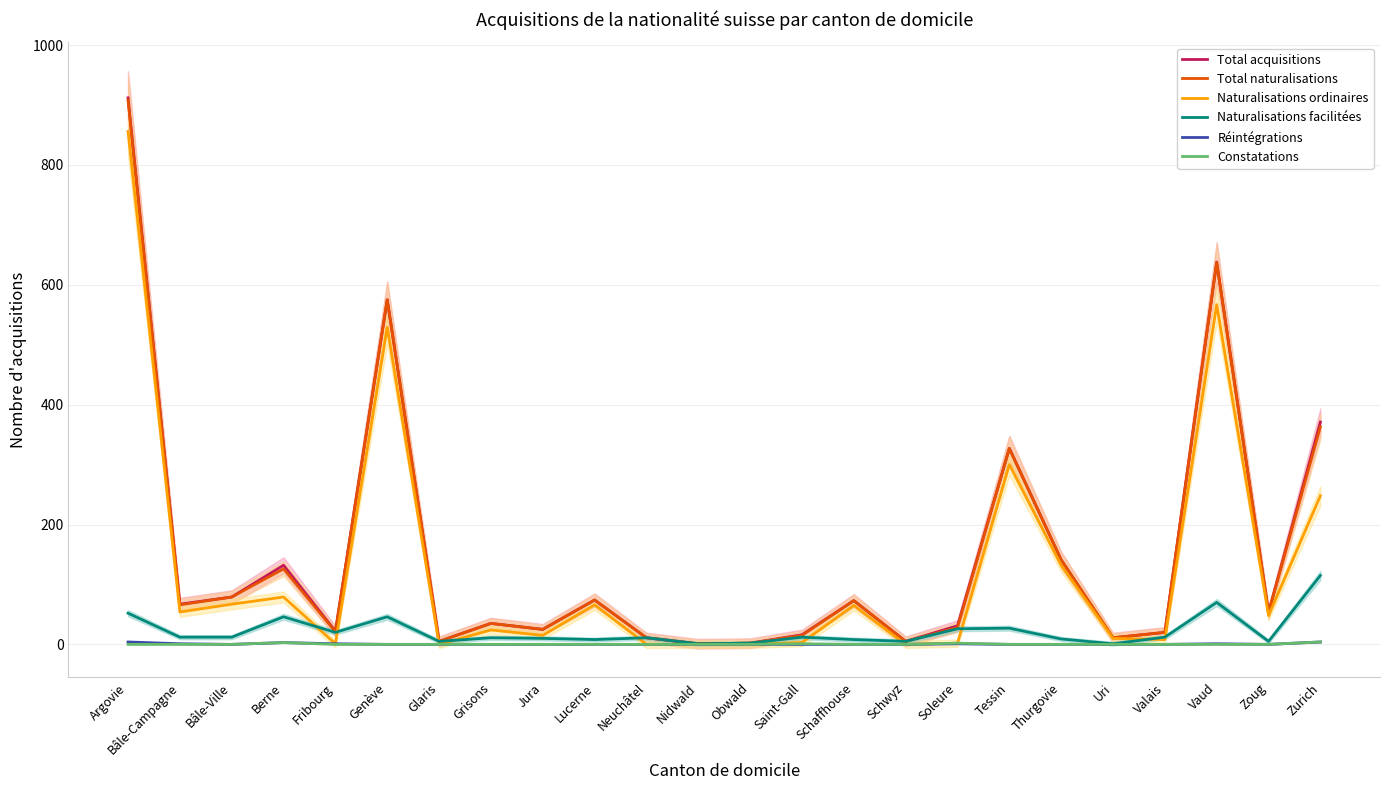

What is the difference between the second highest and minimum values in the Total acquisitions series?

637